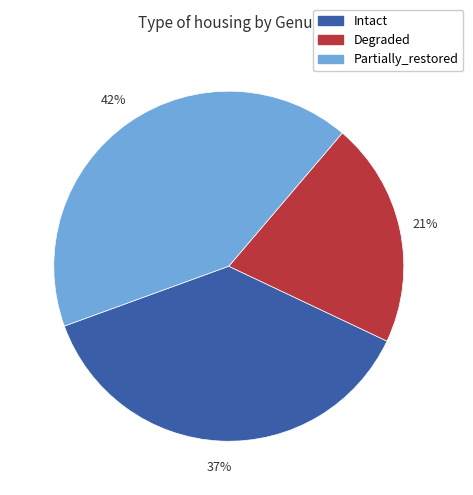

True or false: Intact accounts for 37% of the total.

True